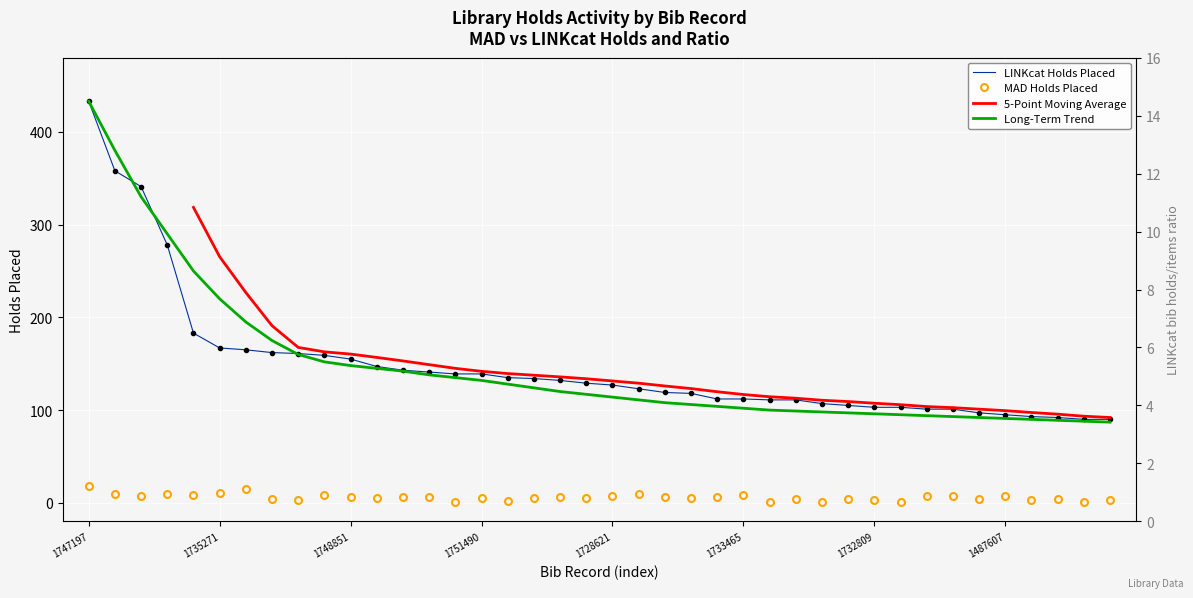

What is the minimum value for Long-Term Trend LINKcat?

87